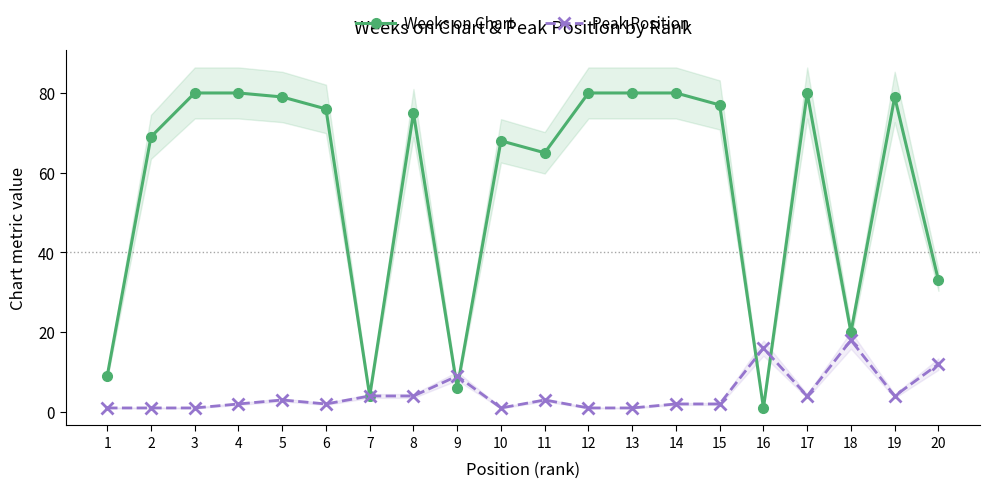

How many interior local peaks does the Weeks on Chart series have?

4